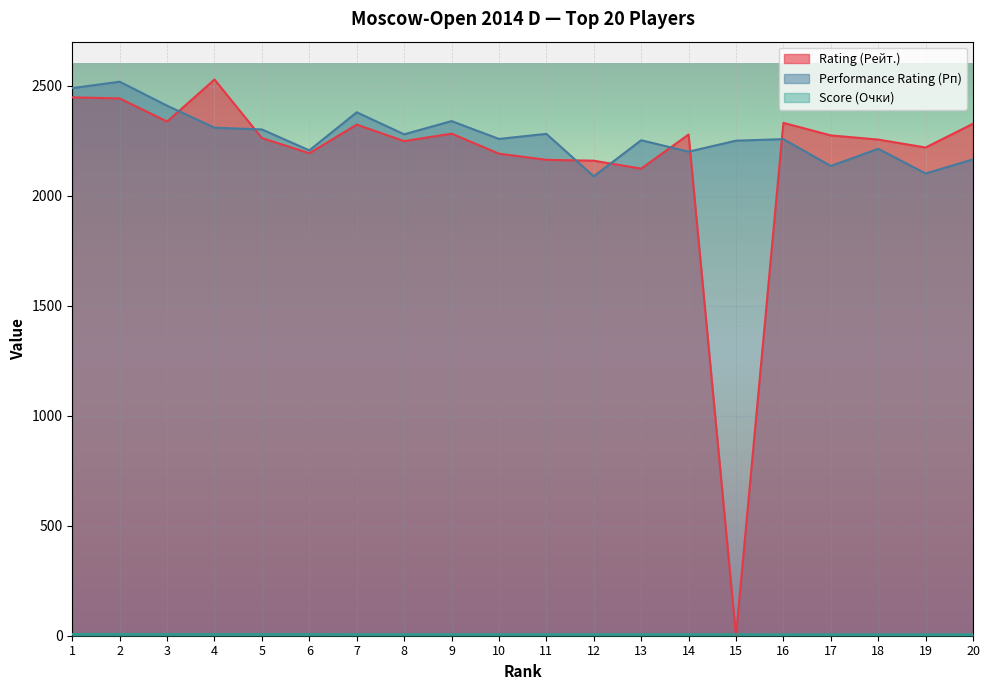

True or false: Score (Очки) and Performance Rating (Рп) intersect in this chart.

False